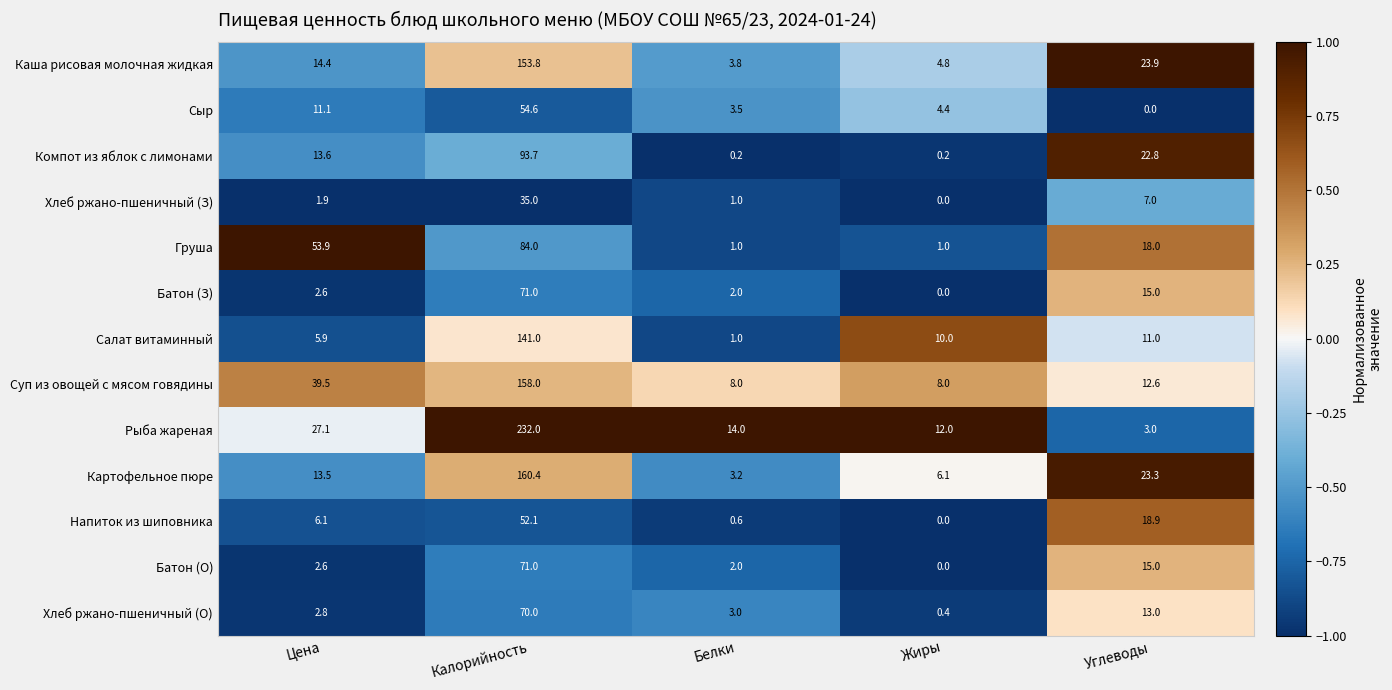

Which series has the largest range (max minus min)?

Рыба жареная